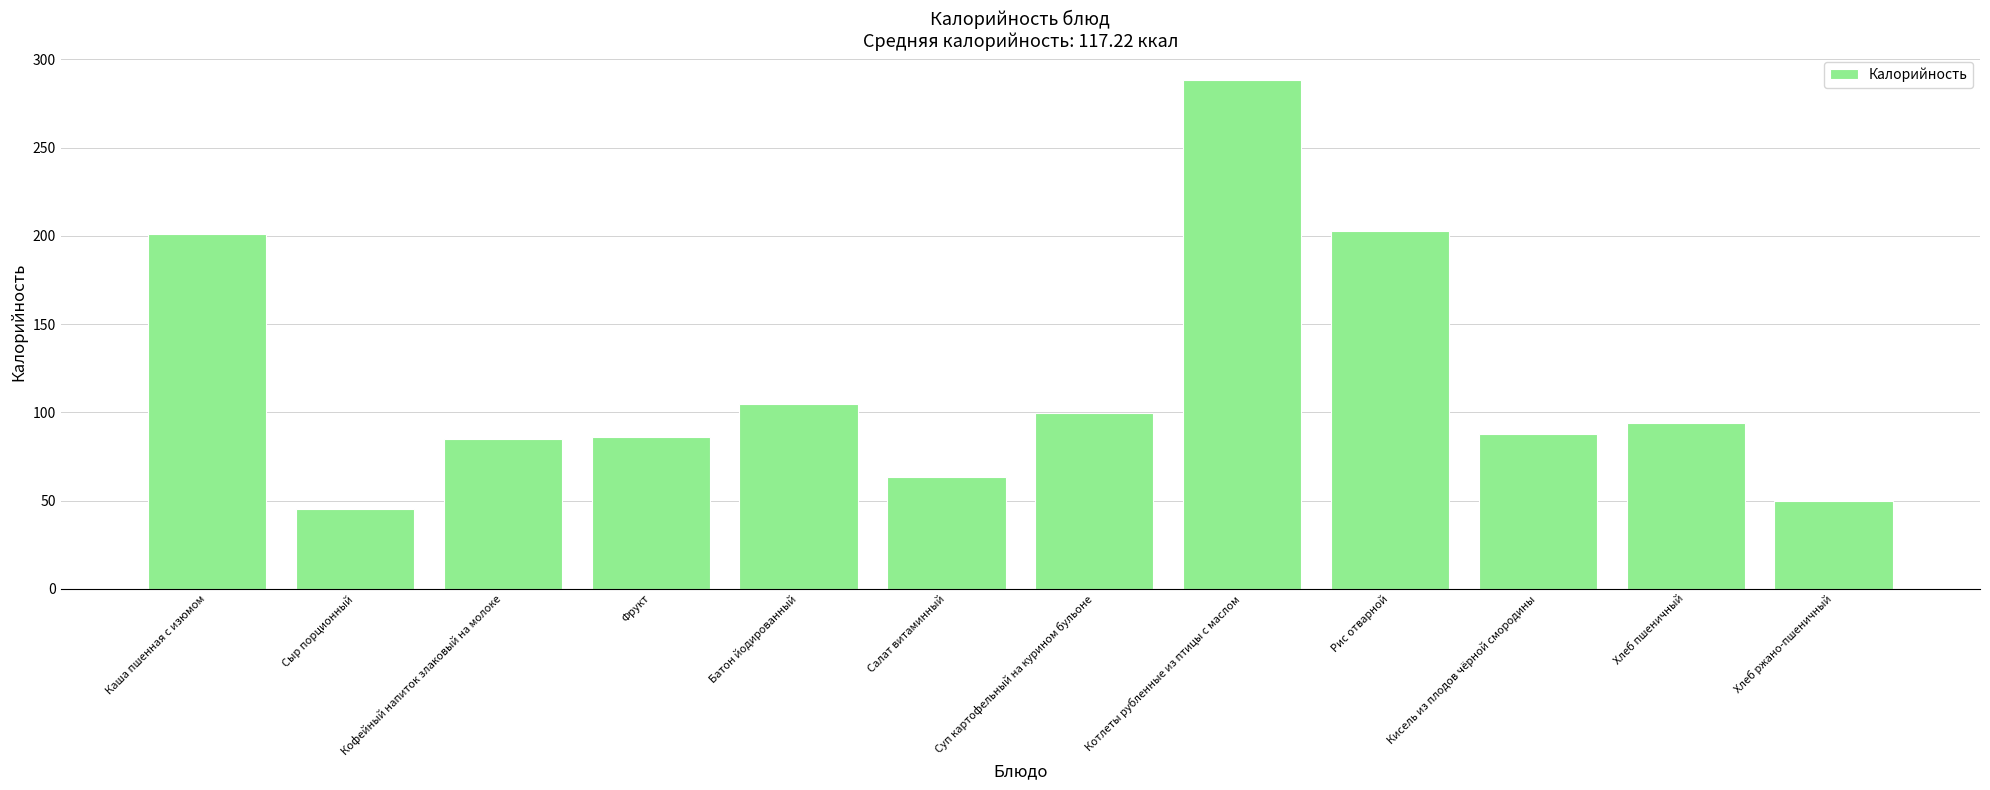

How many categories are shown in the chart?

12